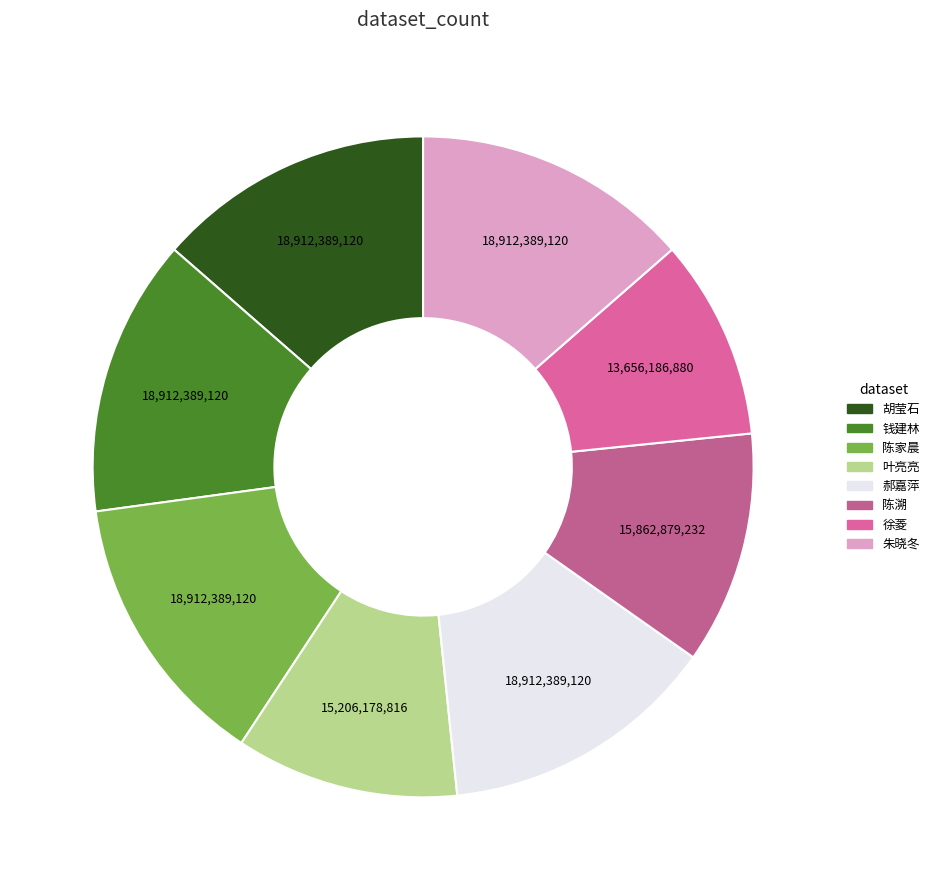

Count the number of slices in the pie.

8